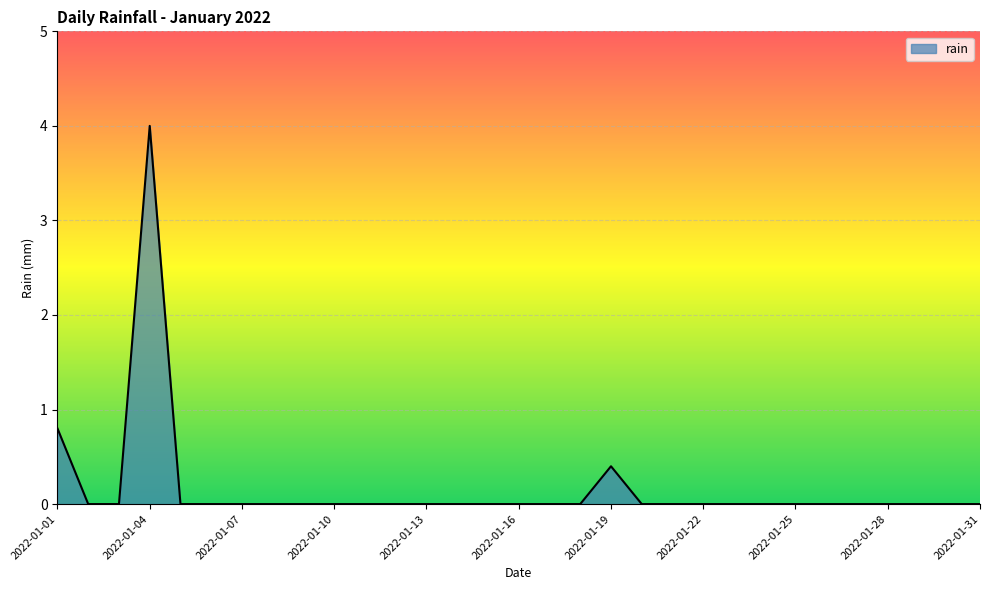

What is the greatest value displayed?

4.0